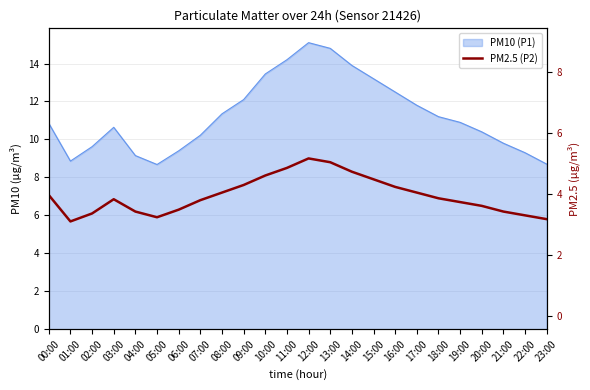

What position from the left is 01:00?

2